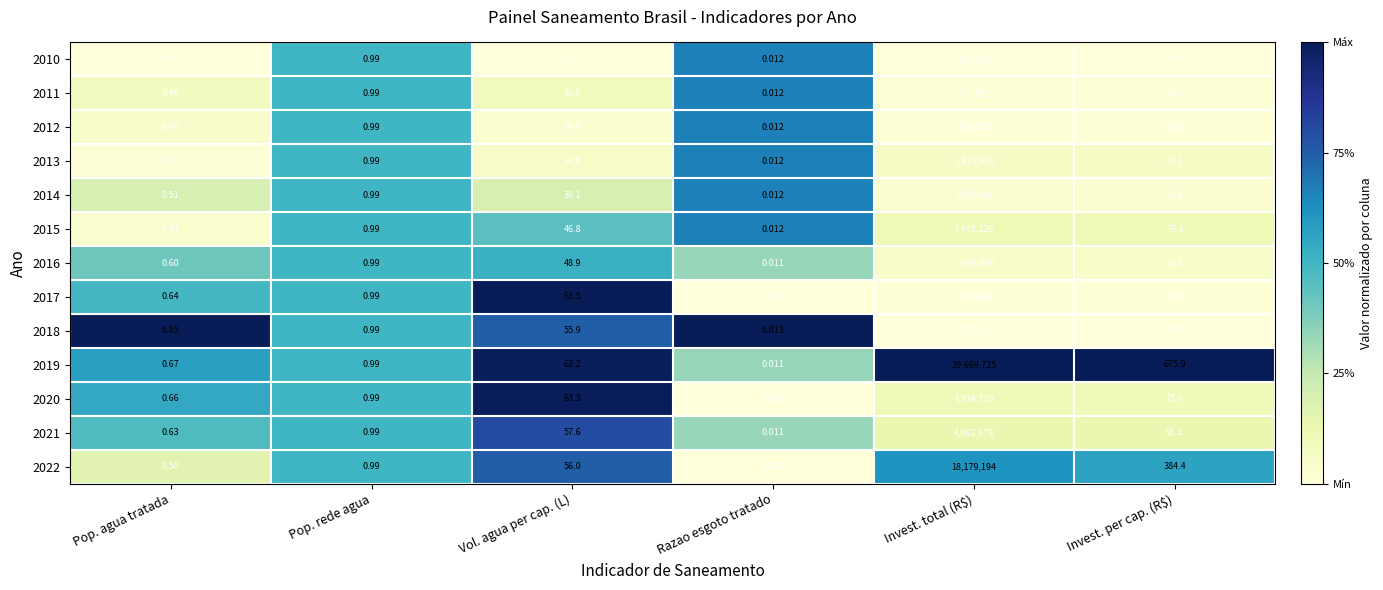

What is the maximum value shown in the chart?

29669725.0